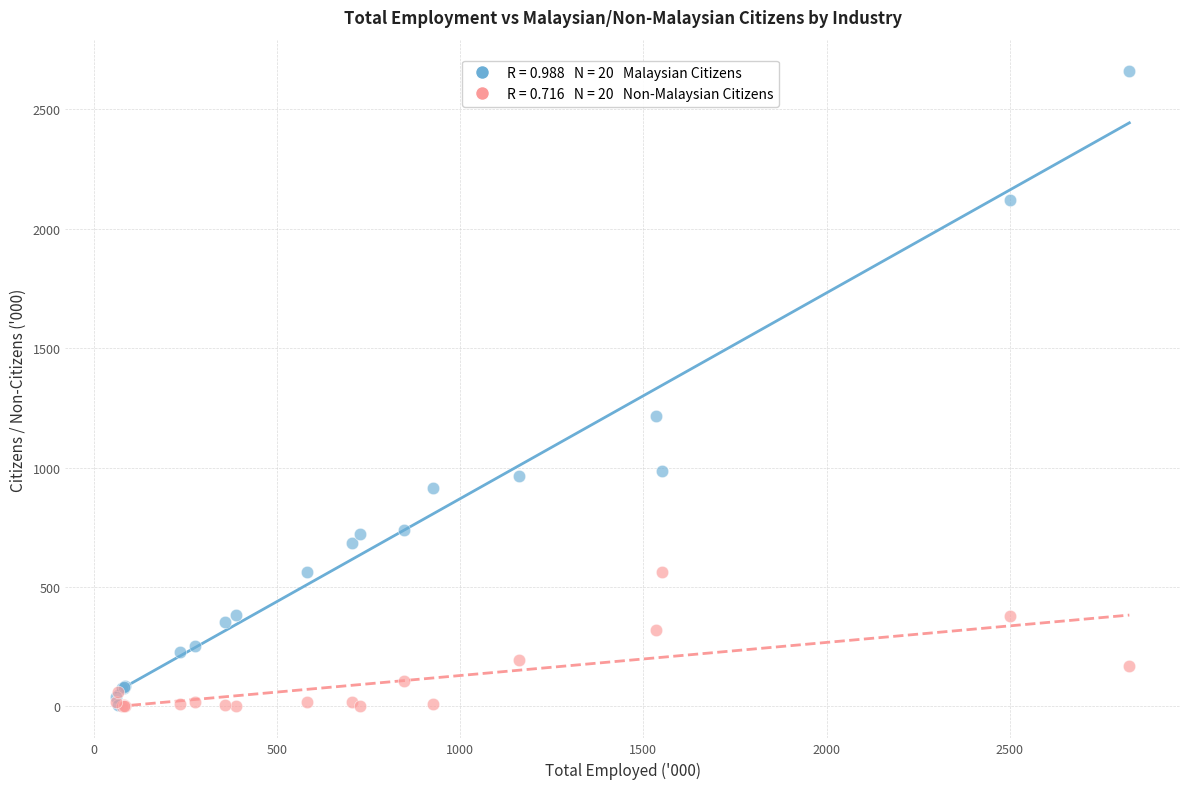

Across all series, what Y value is closest to 1329?

1217.3